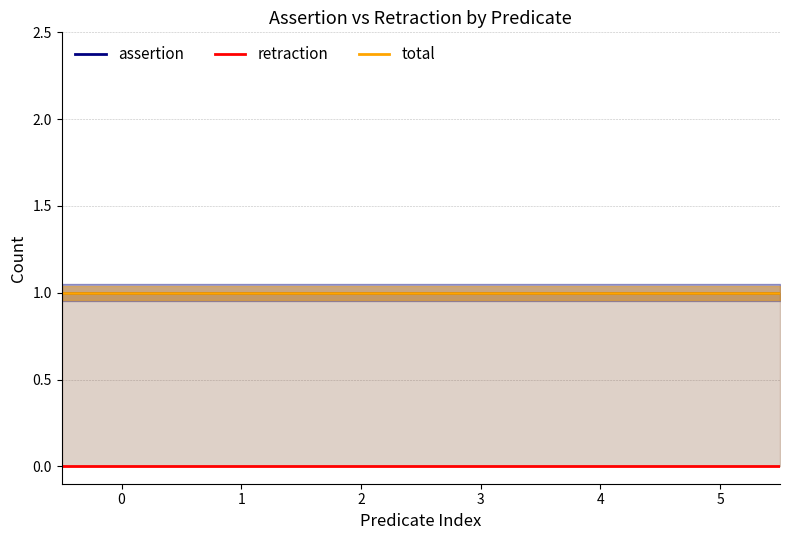

What is the maximum value for total?

1